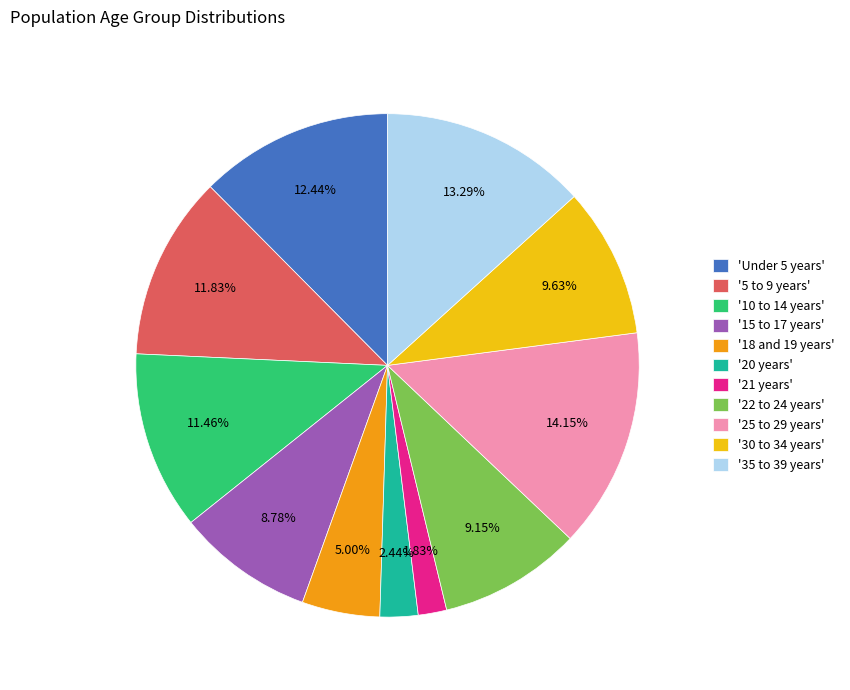

Approximately how many times larger is the value at '18 and 19 years' compared to '20 years'?

2.0